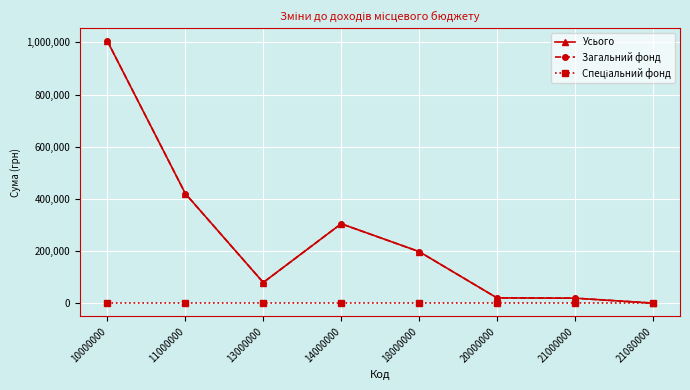

Does the chart have visible grid lines?

Yes